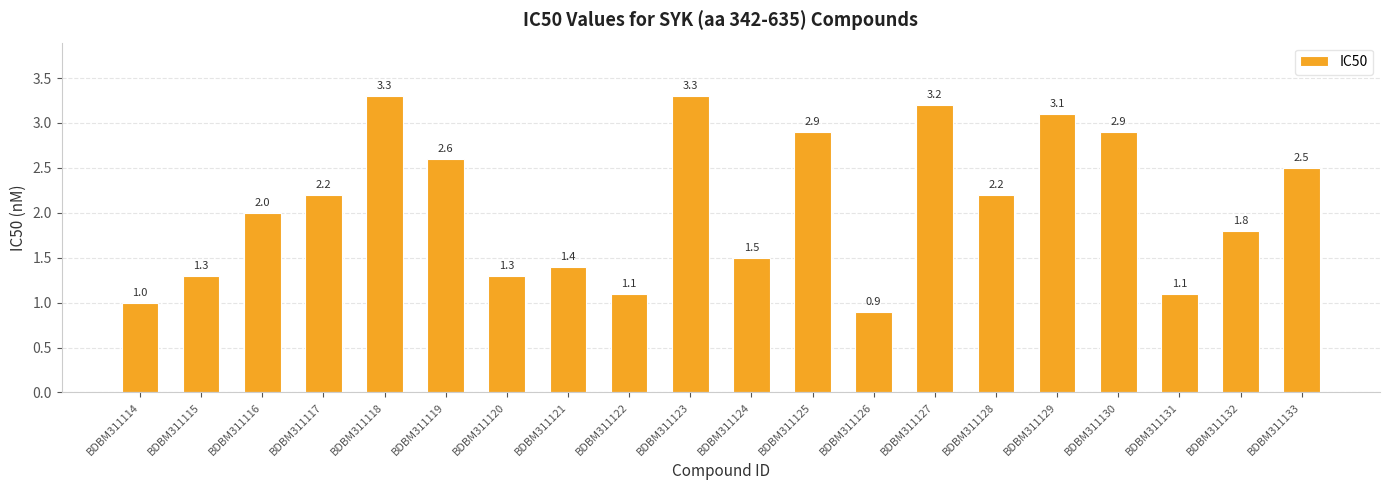

What is the minimum value shown in the chart?

0.9